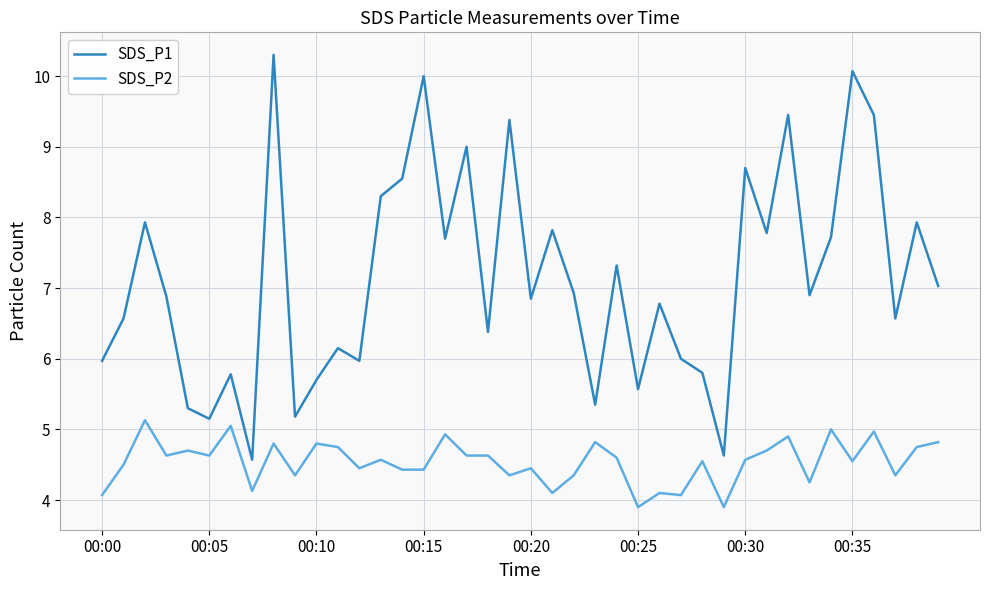

What is the difference between the maximum and minimum values in the SDS_P1 series?

5.7